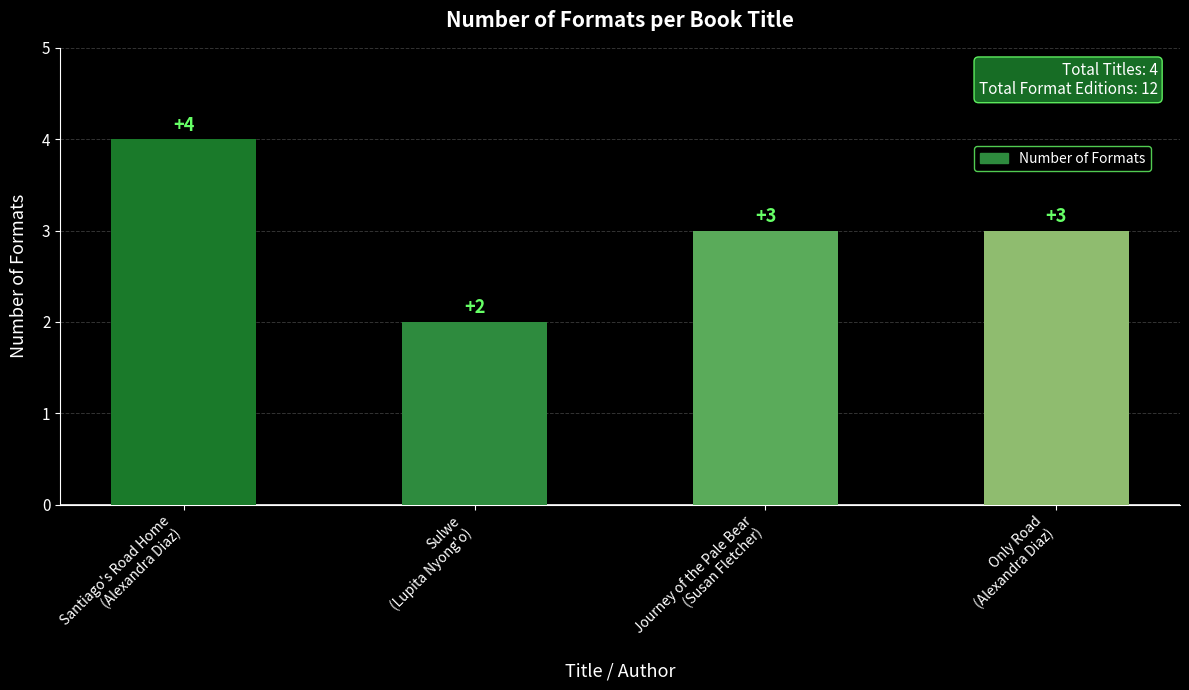

Are the bars horizontal?

No